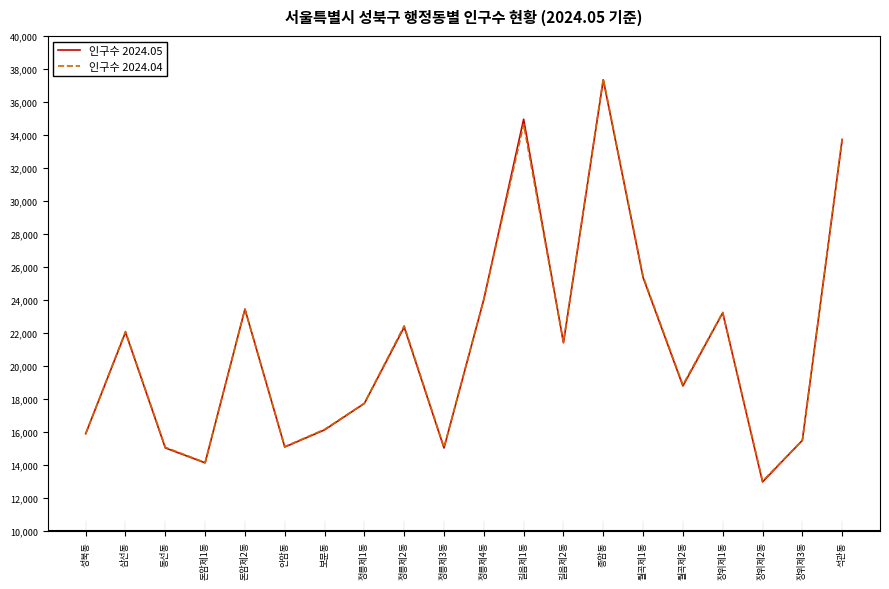

At which category does 인구수 2024.04 reach its first local valley?

돈암제1동